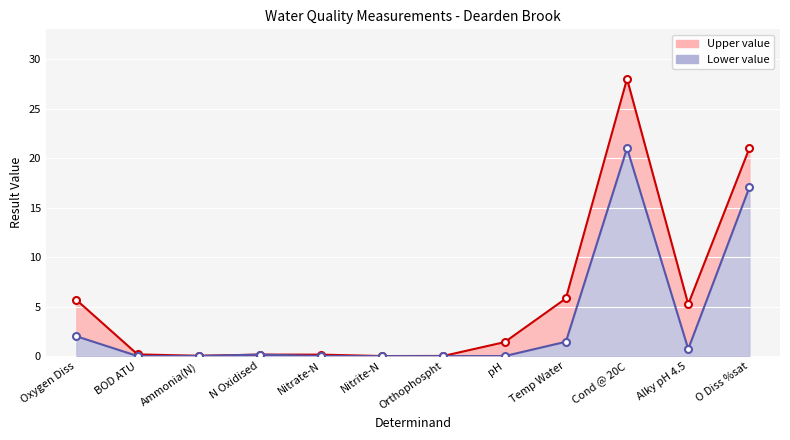

At which label is Upper value closest to 14?

O Diss %sat